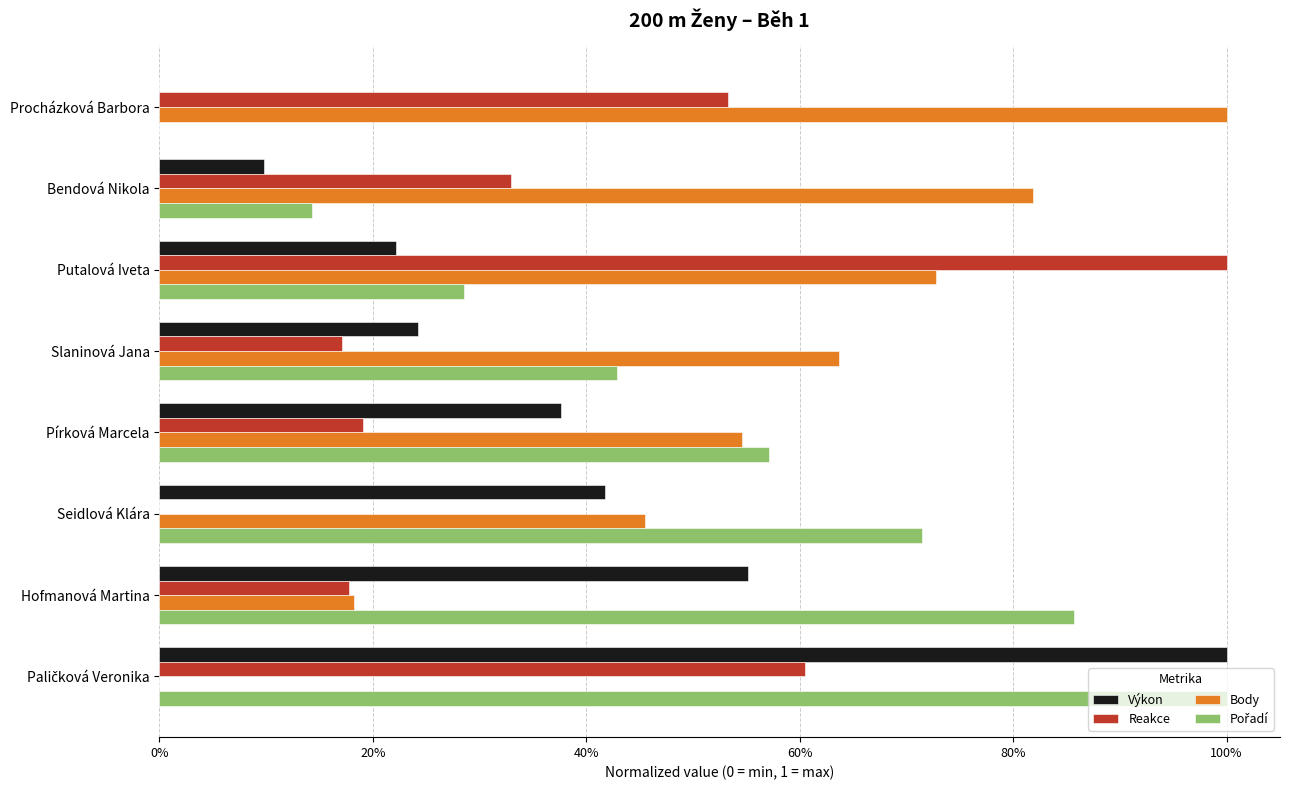

What is the difference between the second highest and minimum values in the Body series?

0.8